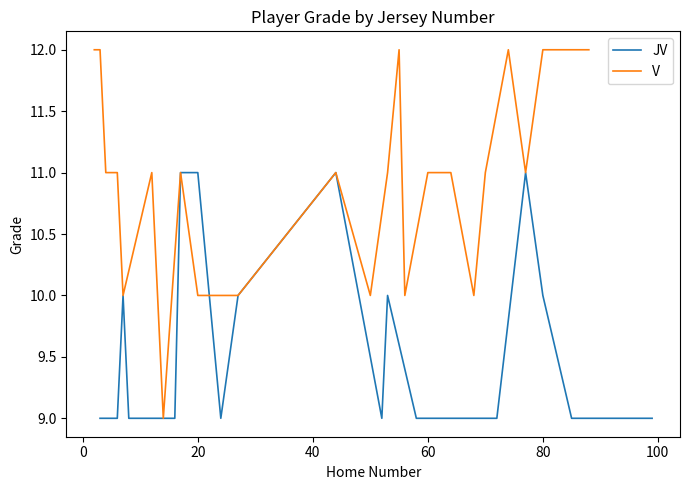

How many series are shown in this chart?

2